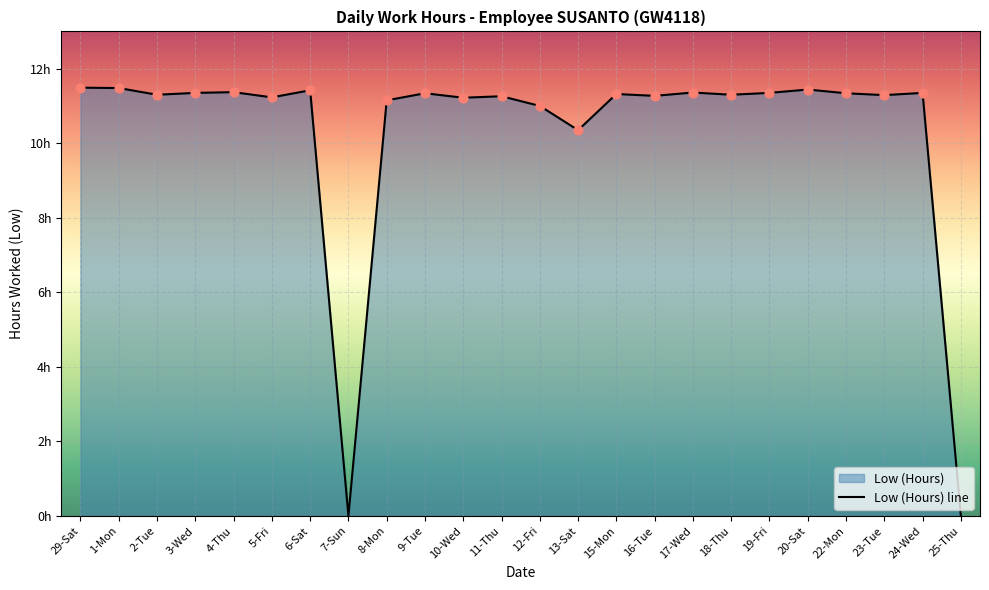

Between 3-Wed and 23-Tue, which is larger?

3-Wed